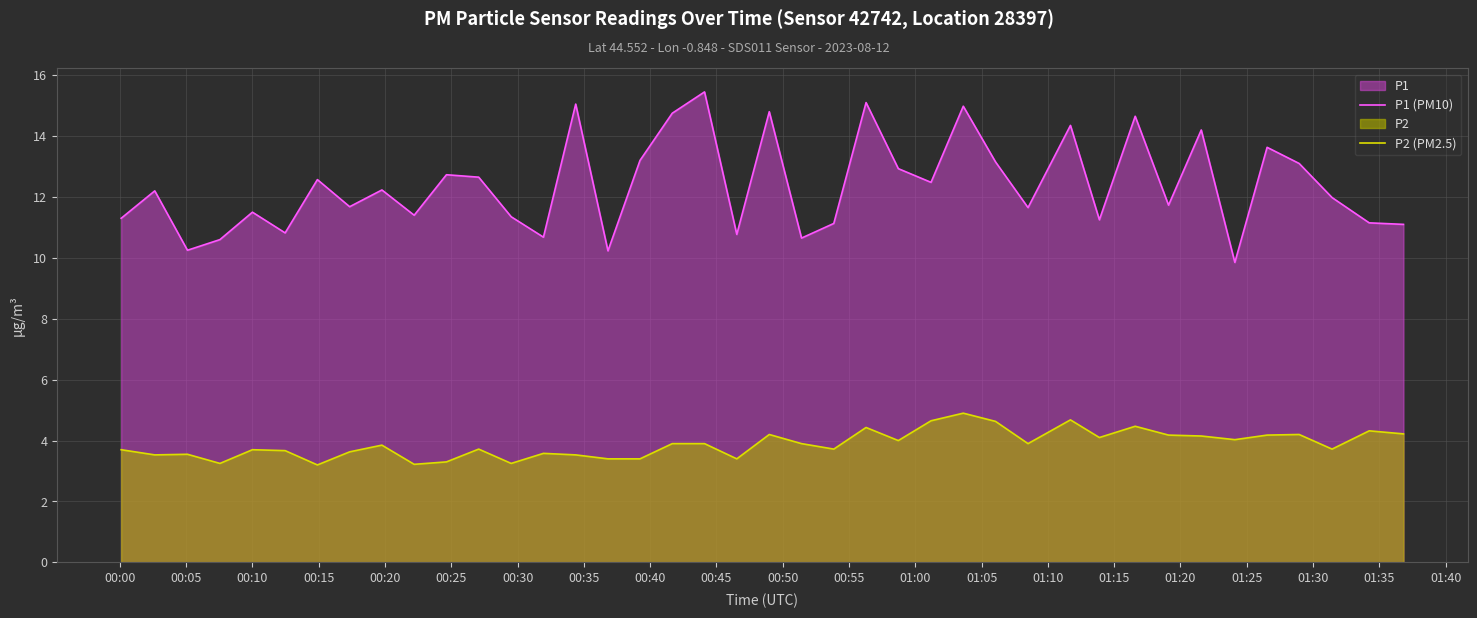

Which series has the largest total across all categories?

P1 (PM10)